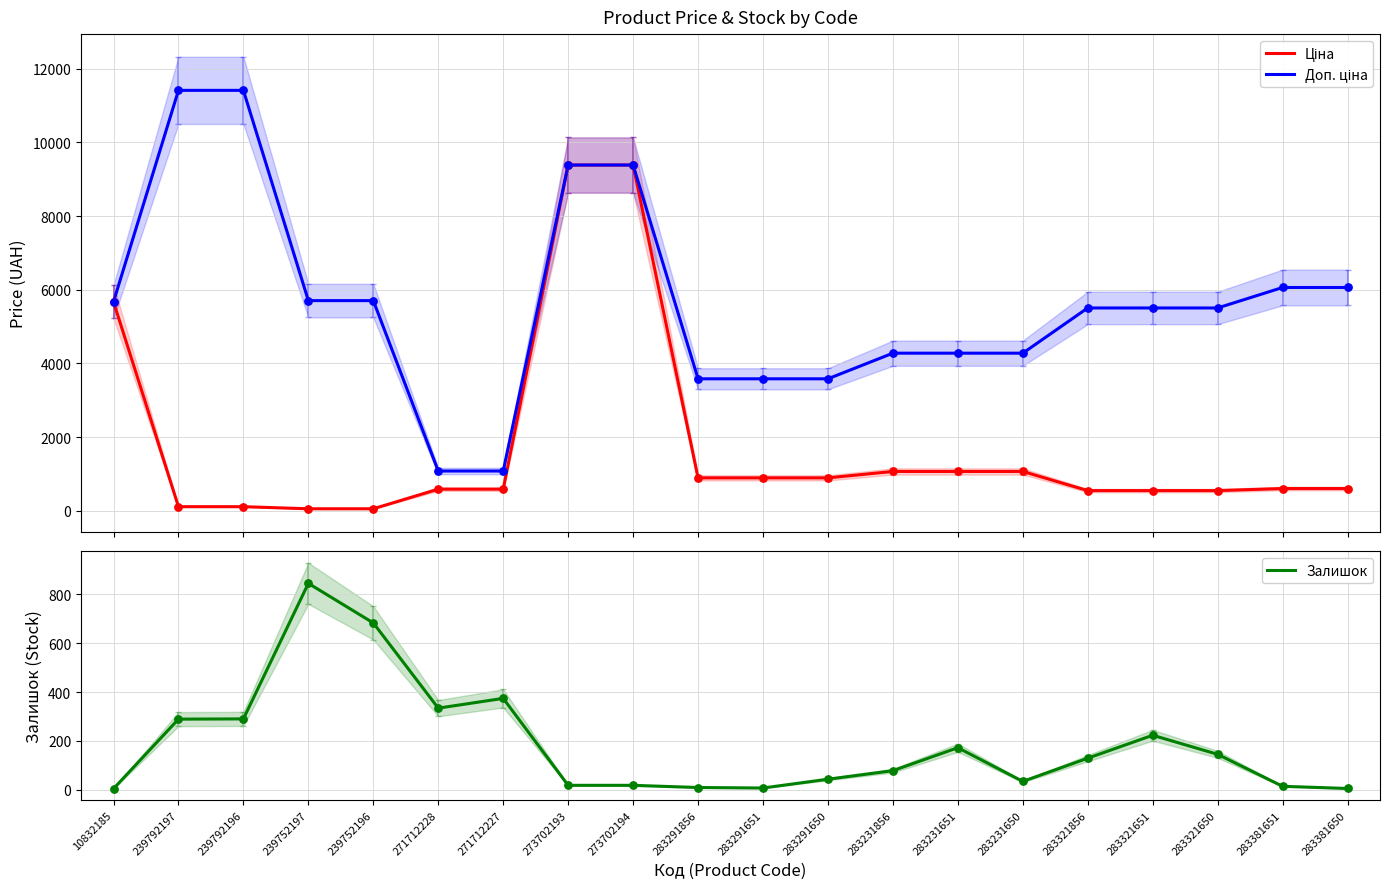

Which series has the widest spread of Y values?

Доп. ціна